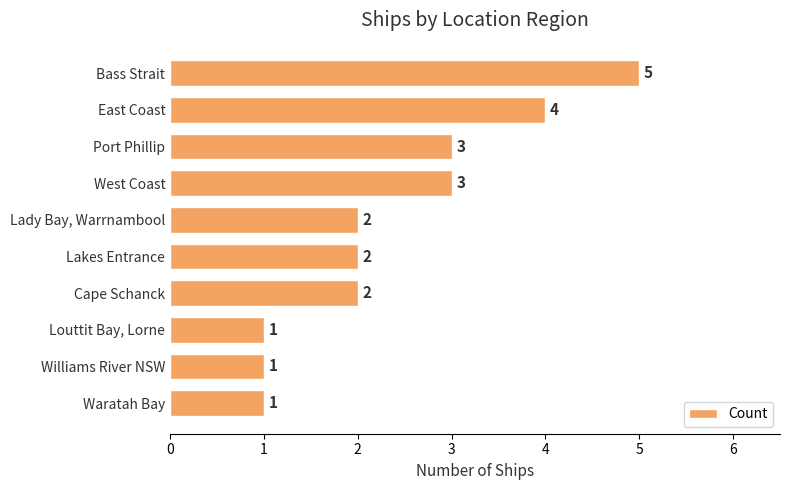

The value at Lady Bay, Warrnambool is 2. True or false?

True